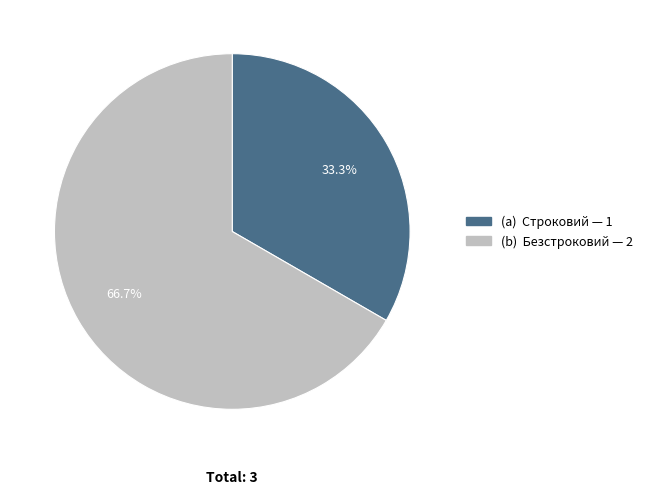

Is there any slice that represents more than half of the pie?

Yes